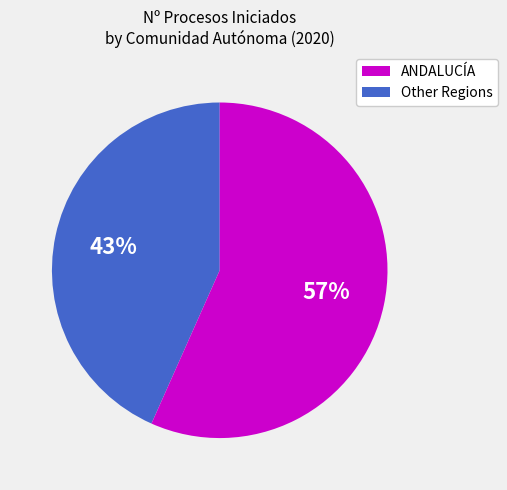

Does any single category account for the majority?

Yes